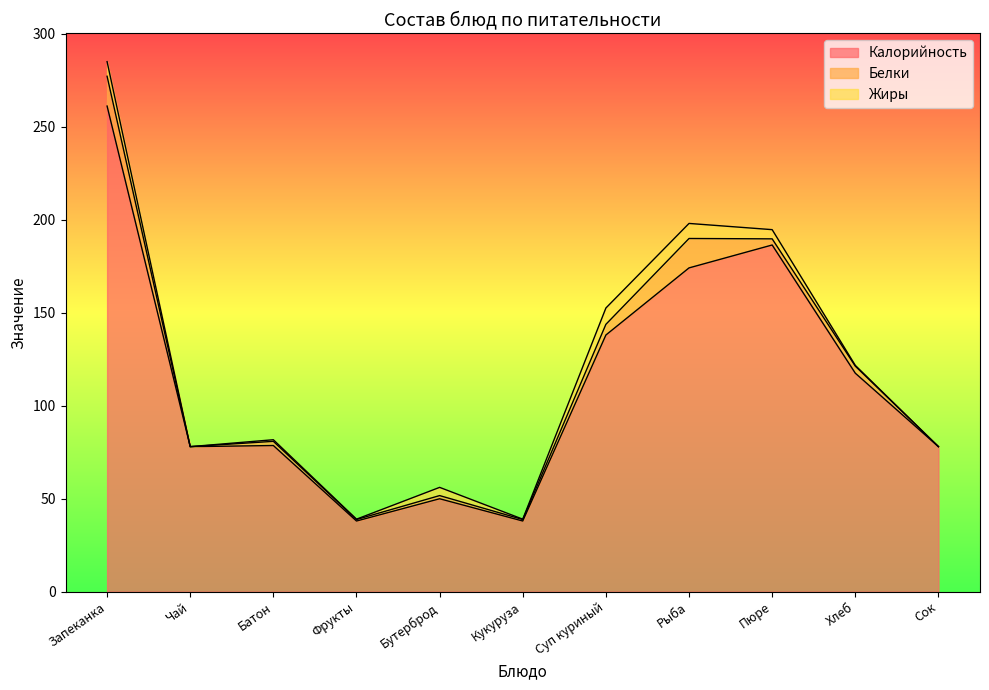

True or false: Белки has more than 0 points higher than both neighbors.

True